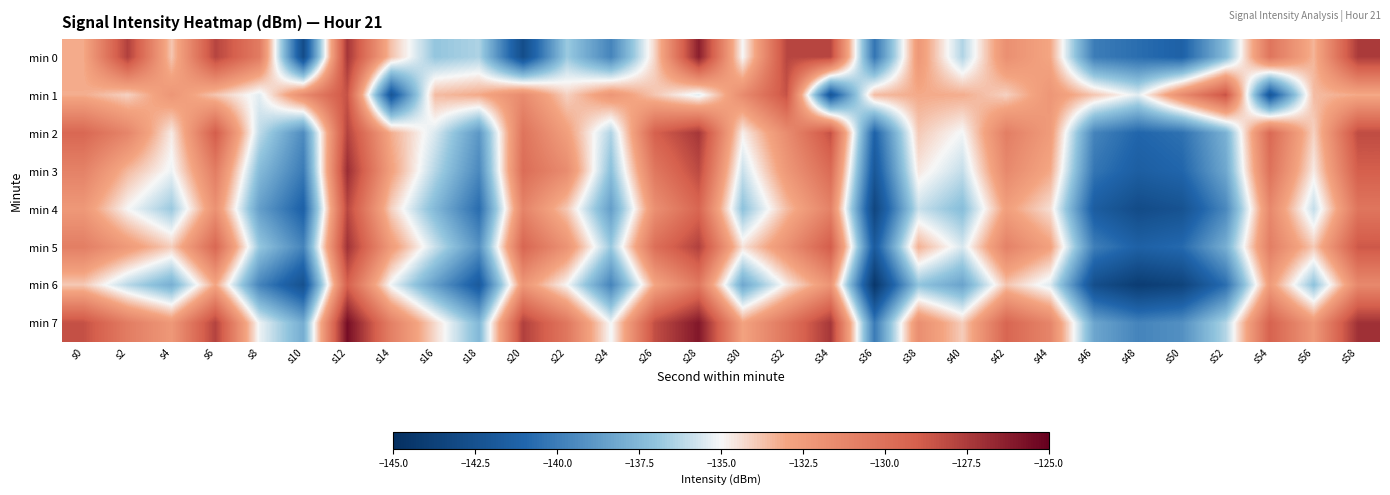

Reading right to left, what are all the values shown in this chart?

min 0: s58=-127.5	s56=-133.4	s54=-130.3	s52=-137.3	s50=-141.3	s48=-140.6	s46=-140.0	s44=-133.0	s42=-131.8	s40=-136.4	s38=-132.3	s36=-140.4	s34=-127.9	s32=-127.9	s30=-135.0	s28=-126.3	s26=-134.2	s24=-139.7	s22=-136.8	s20=-142.7	s18=-136.4	s16=-136.9	s14=-133.7	s12=-127.3	s10=-142.8	s8=-130.6	s6=-127.9	s4=-133.8	s2=-127.7	s0=-133.1
min 1: s58=-133.1	s56=-133.6	s54=-142.1	s52=-128.5	s50=-131.5	s48=-135.4	s46=-133.8	s44=-132.2	s42=-134.1	s40=-133.2	s38=-133.1	s36=-133.6	s34=-142.1	s32=-128.5	s30=-131.5	s28=-135.4	s26=-133.8	s24=-132.2	s22=-134.1	s20=-131.5	s18=-133.1	s16=-133.6	s14=-142.1	s12=-128.5	s10=-131.5	s8=-135.4	s6=-133.8	s4=-132.2	s2=-134.1	s0=-133.2
min 2: s58=-128.2	s56=-134.1	s54=-129.6	s52=-137.8	s50=-140.5	s48=-141.0	s46=-139.7	s44=-132.5	s42=-130.8	s40=-135.1	s38=-133.9	s36=-141.2	s34=-128.4	s32=-131.6	s30=-134.8	s28=-127.3	s26=-129.1	s24=-136.4	s22=-132.7	s20=-130.2	s18=-138.9	s16=-135.6	s14=-133.2	s12=-127.8	s10=-139.4	s8=-136.1	s6=-128.9	s4=-134.7	s2=-131.2	s0=-129.5
min 3: s58=-129.0	s56=-134.7	s54=-130.1	s52=-138.2	s50=-141.0	s48=-141.5	s46=-140.3	s44=-133.1	s42=-131.4	s40=-136.0	s38=-134.6	s36=-142.0	s34=-129.7	s32=-132.3	s30=-135.9	s28=-128.1	s26=-130.4	s24=-137.2	s22=-131.6	s20=-129.8	s18=-139.5	s16=-136.3	s14=-132.8	s12=-126.9	s10=-140.1	s8=-137.4	s6=-130.7	s4=-135.2	s2=-133.5	s0=-131.0
min 4: s58=-130.3	s56=-136.0	s54=-131.4	s52=-139.5	s50=-142.4	s48=-142.9	s46=-141.6	s44=-134.4	s42=-132.7	s40=-137.3	s38=-135.9	s36=-143.3	s34=-131.0	s32=-133.6	s30=-137.1	s28=-129.4	s26=-131.8	s24=-138.6	s22=-133.9	s20=-131.1	s18=-140.7	s16=-137.5	s14=-134.1	s12=-128.0	s10=-141.3	s8=-138.6	s6=-131.9	s4=-136.8	s2=-135.0	s0=-132.3
min 5: s58=-128.7	s56=-133.9	s54=-130.8	s52=-137.9	s50=-140.8	s48=-141.3	s46=-139.9	s44=-132.8	s42=-131.0	s40=-135.6	s38=-133.3	s36=-141.7	s34=-128.9	s32=-131.9	s30=-134.5	s28=-127.7	s26=-129.9	s24=-136.8	s22=-132.0	s20=-129.4	s18=-139.1	s16=-135.9	s14=-132.5	s12=-127.1	s10=-139.7	s8=-136.9	s6=-129.5	s4=-134.0	s2=-132.4	s0=-130.8
min 6: s58=-131.4	s56=-137.1	s54=-132.5	s52=-140.6	s50=-143.5	s48=-144.0	s46=-142.7	s44=-135.5	s42=-133.8	s40=-138.4	s38=-137.0	s36=-144.4	s34=-132.1	s32=-134.7	s30=-138.2	s28=-130.5	s26=-133.0	s24=-139.7	s22=-135.0	s20=-132.2	s18=-141.8	s16=-138.6	s14=-135.2	s12=-129.1	s10=-142.5	s8=-139.7	s6=-133.0	s4=-137.9	s2=-136.2	s0=-133.9
min 7: s58=-127.1	s56=-132.3	s54=-129.2	s52=-136.3	s50=-139.2	s48=-139.7	s46=-138.3	s44=-131.2	s42=-129.4	s40=-134.0	s38=-131.7	s36=-140.1	s34=-127.3	s32=-130.3	s30=-132.9	s28=-126.0	s26=-128.3	s24=-135.1	s22=-130.4	s20=-127.7	s18=-137.5	s16=-134.3	s14=-130.9	s12=-125.6	s10=-138.0	s8=-135.2	s6=-127.8	s4=-132.3	s2=-130.7	s0=-128.4